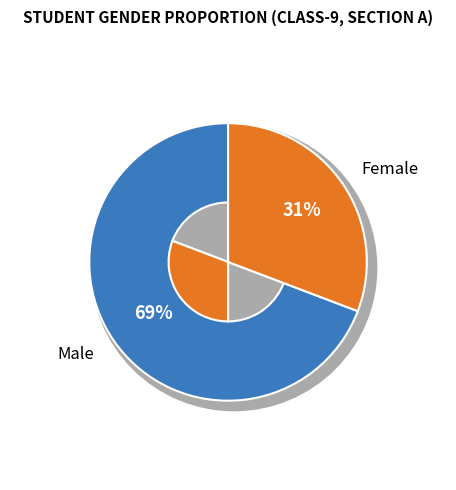

What is the largest slice in the pie chart?

Male